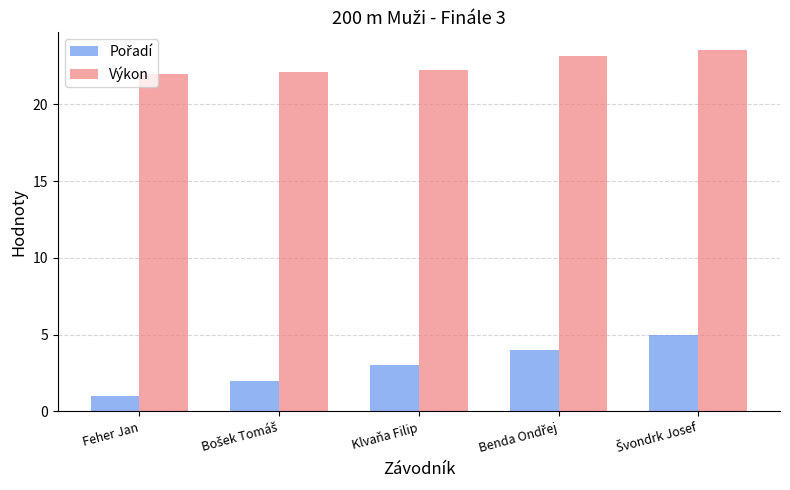

Which label corresponds to the smallest value in the chart?

Feher Jan